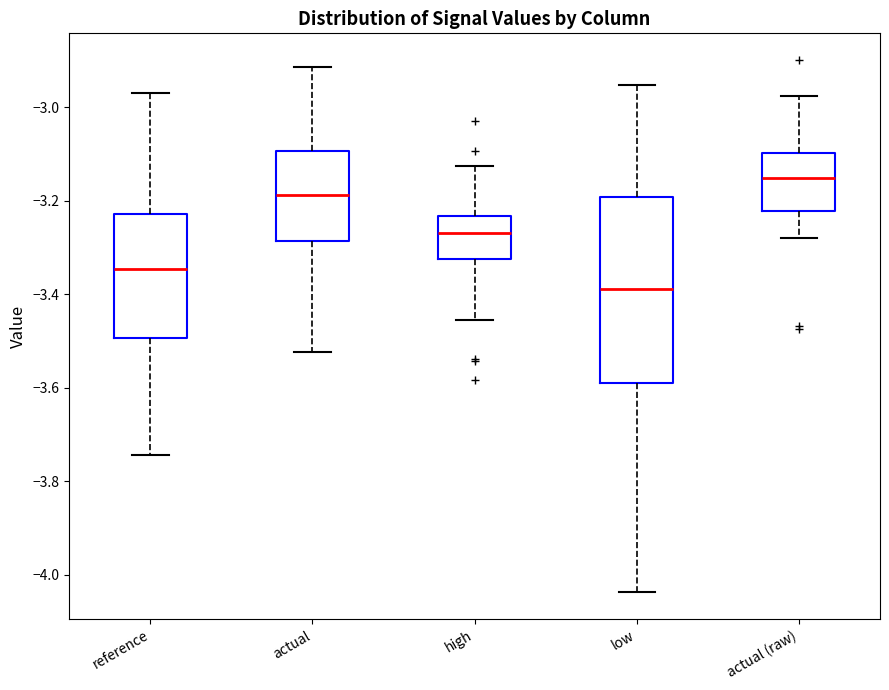

Where does the lower whisker of the box for reference end on the y-axis? The values are not printed on the chart, so give them approximately, as read against the axis.

-3.74